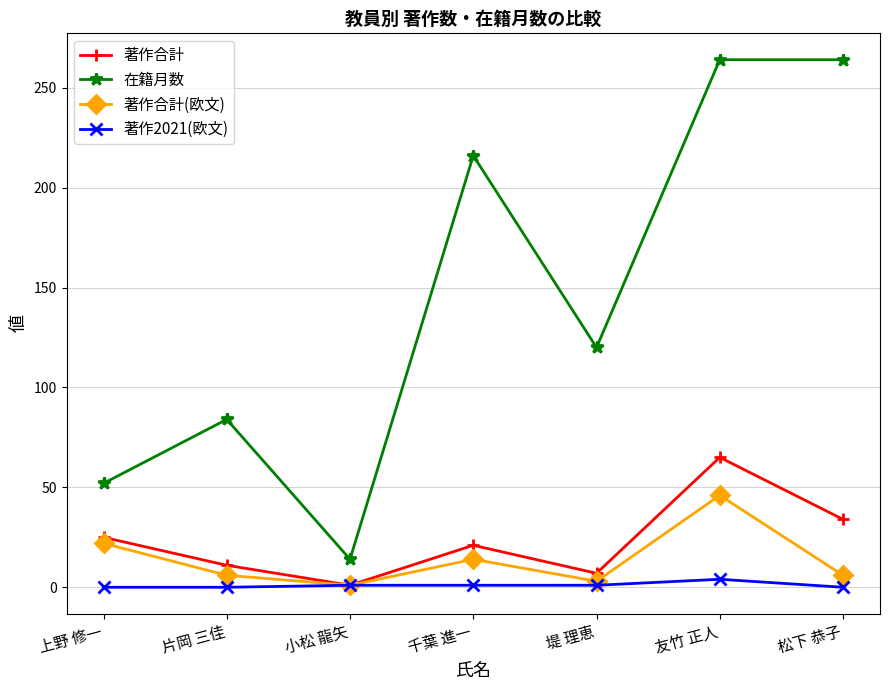

How many data points does each series have?

7